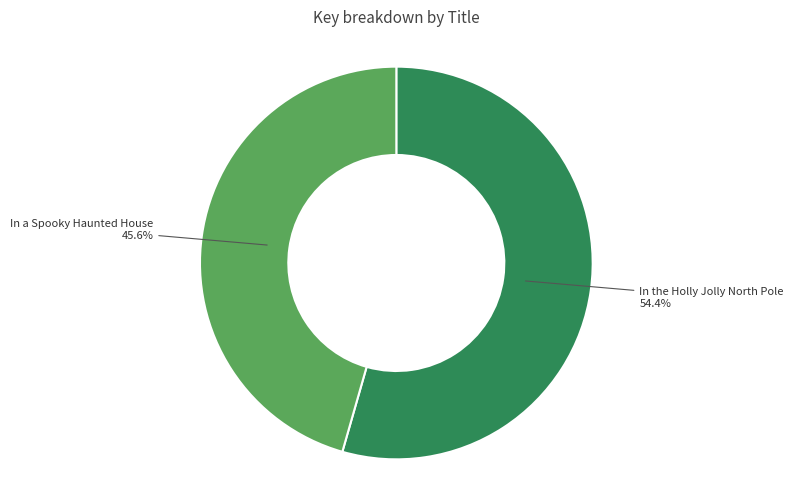

To the nearest percent, what is the combined percentage of In a Spooky Haunted House and In the Holly Jolly North Pole?

100%